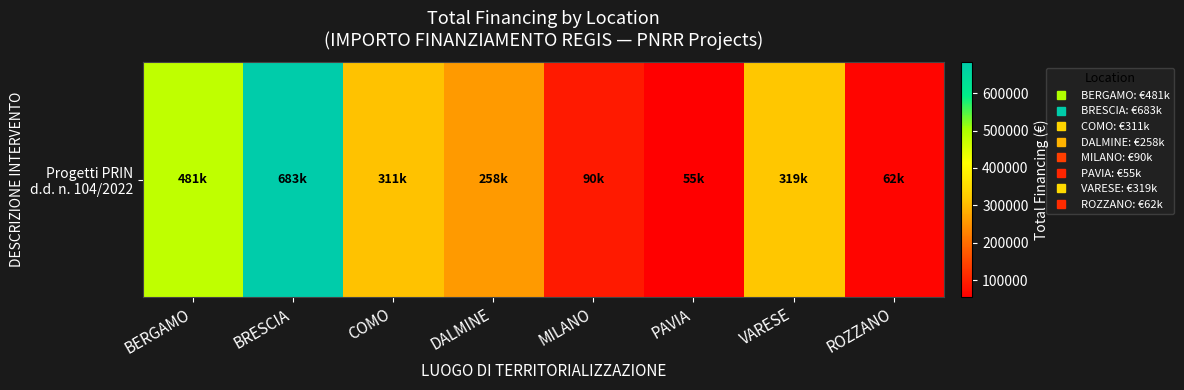

What value does the data have at BRESCIA?

682502.5